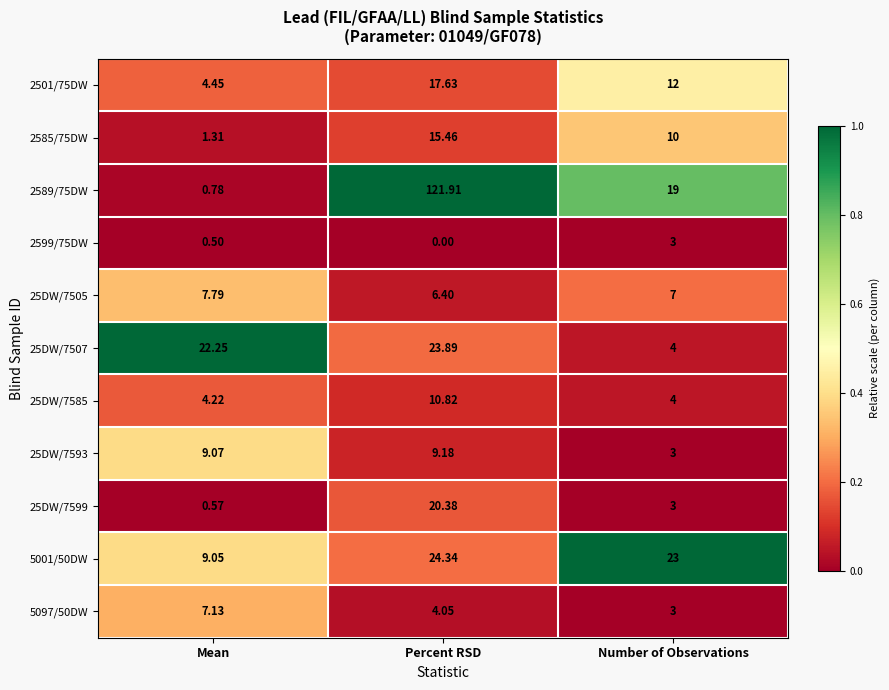

Which series has the largest range (max minus min)?

2589/75DW